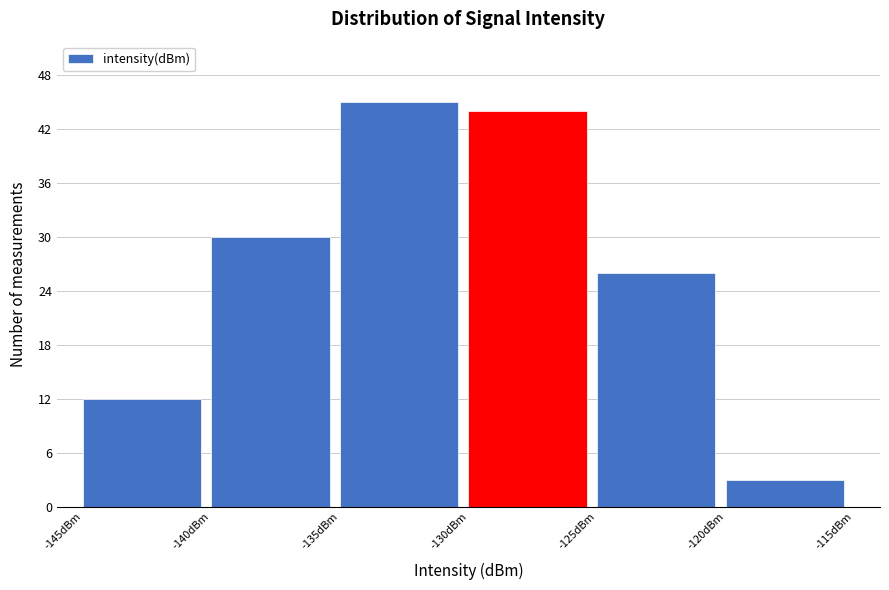

Reading left to right, transcribe this chart: for each bar, give the range it covers on the x-axis and its height. The values are not printed on the chart, so give them approximately, as read against the axis.

-145 to -140: 12
-140 to -135: 30
-135 to -130: 45
-130 to -125: 44
-125 to -120: 26
-120 to -115: 3